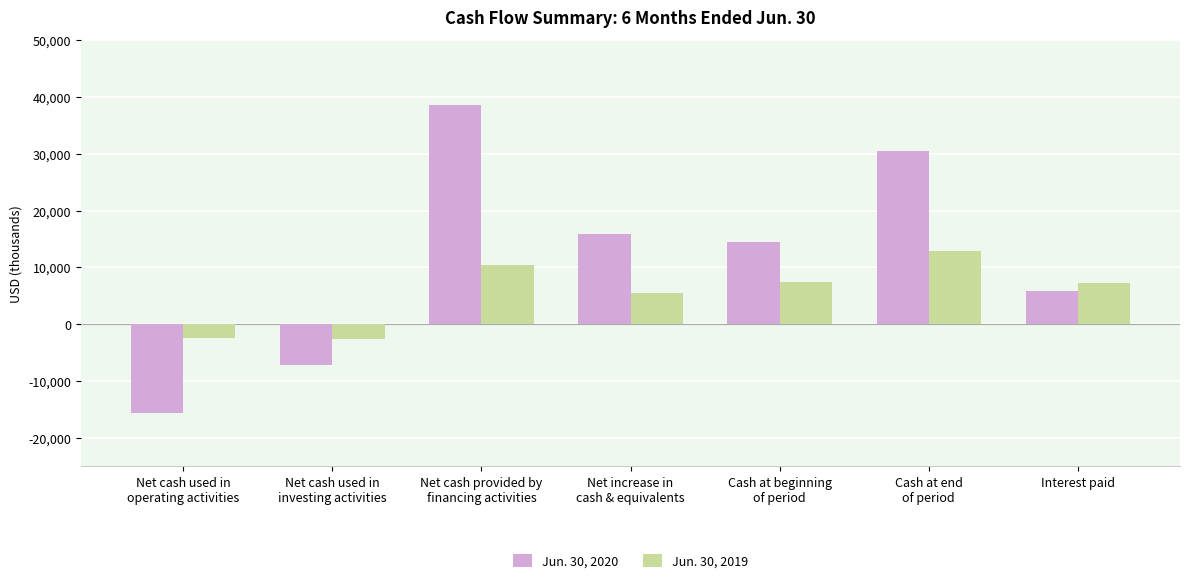

What is the difference between the second highest and minimum values in the Jun. 30, 2020 series?

46015